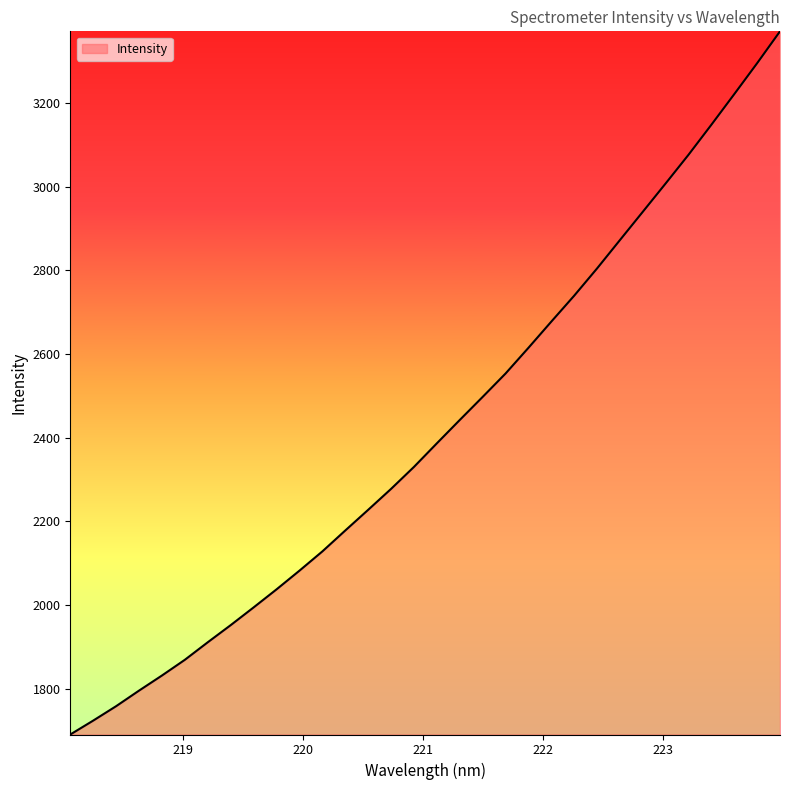

What is the maximum value shown in the chart?

3371.3